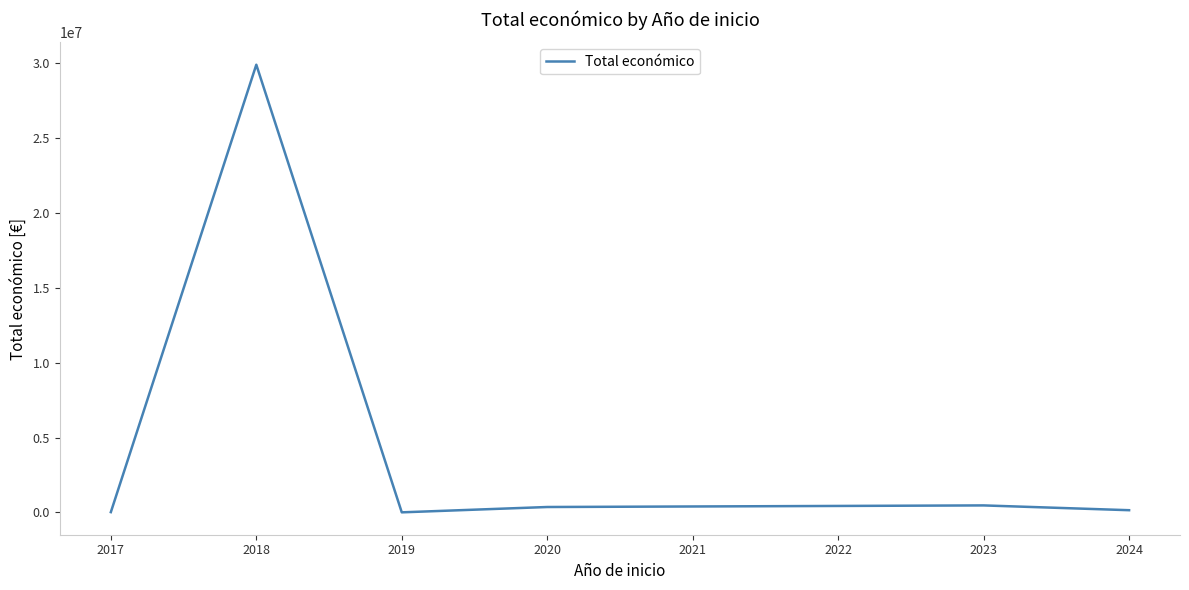

True or false: there are more than 0 points higher than both neighbors.

True